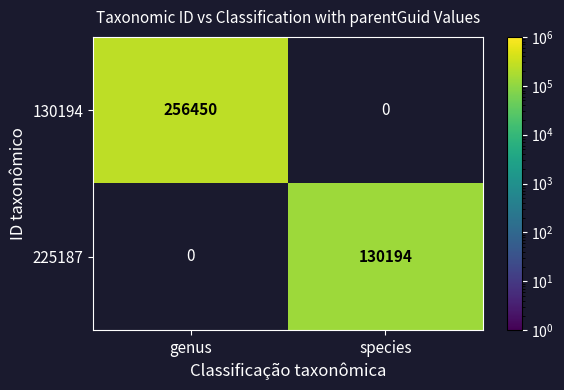

Is it true that 130194 equals 424979.5 at genus?

False